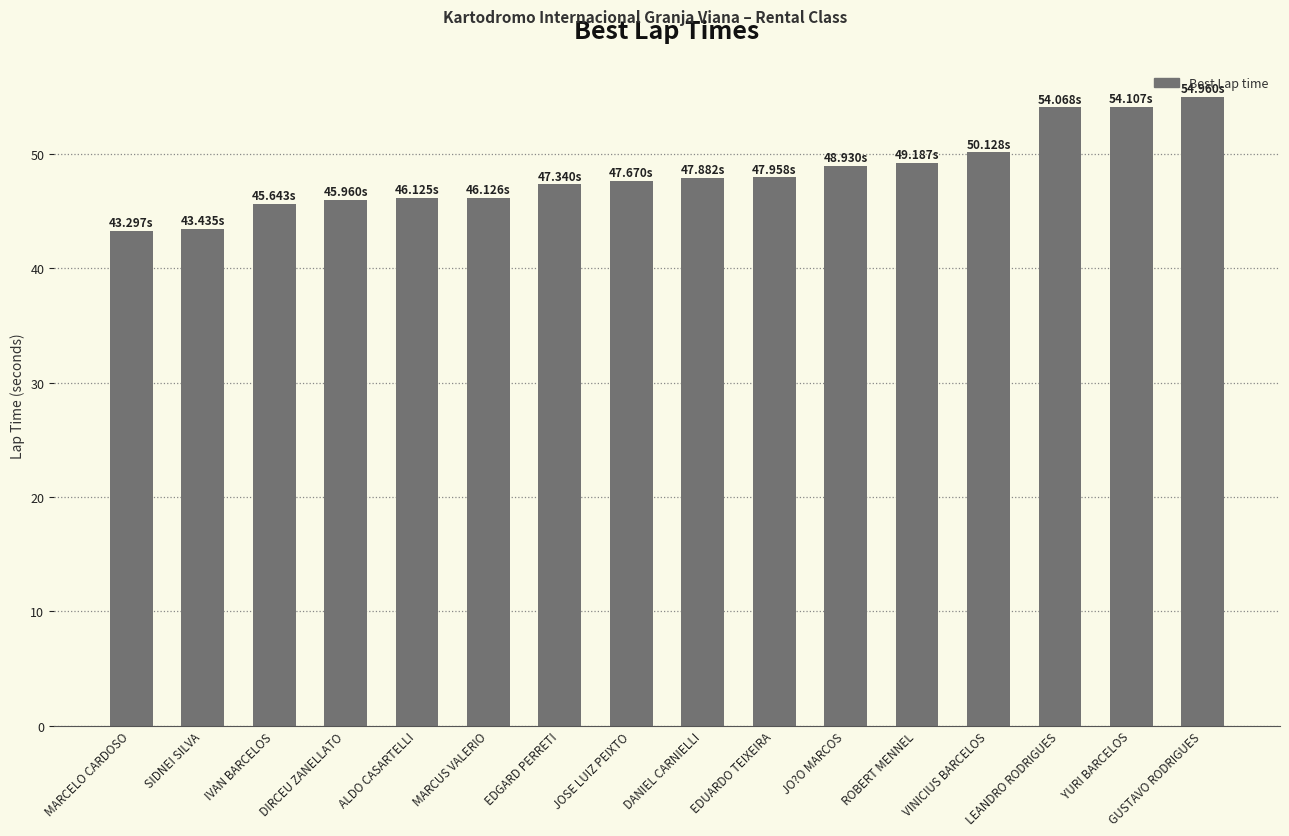

What is the difference between the maximum and second lowest values?

11.5